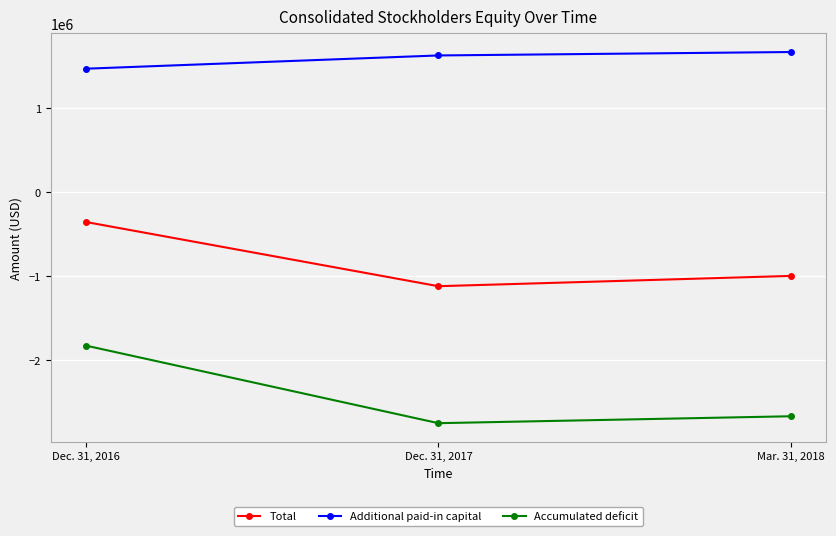

What is the minimum value shown in the chart?

-2751744